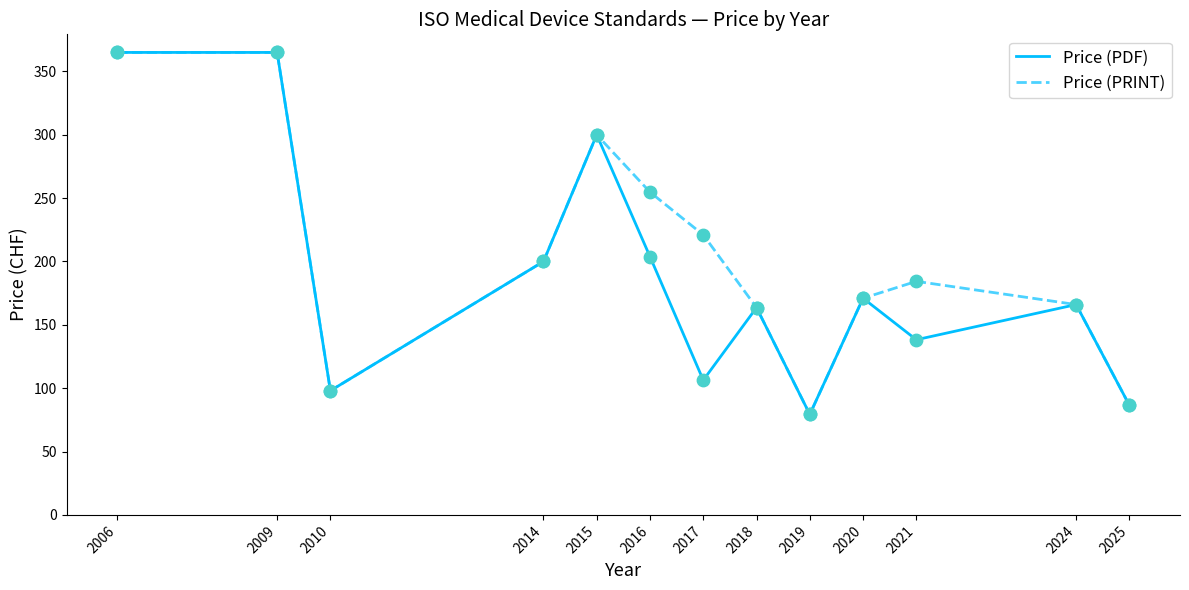

Which series has the largest total across all categories?

Price (PRINT)